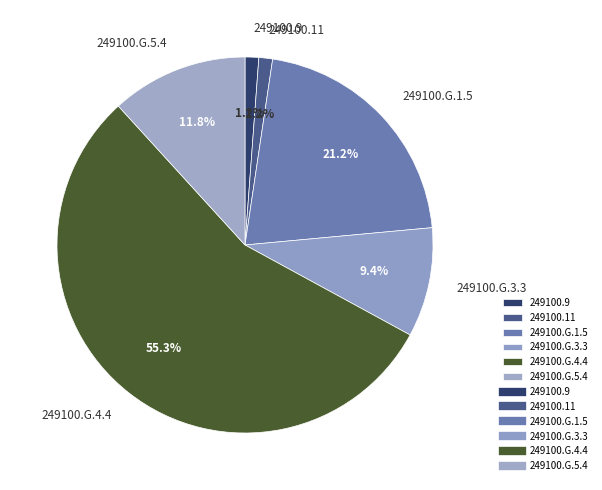

Which category accounts for the majority?

249100.G.4.4